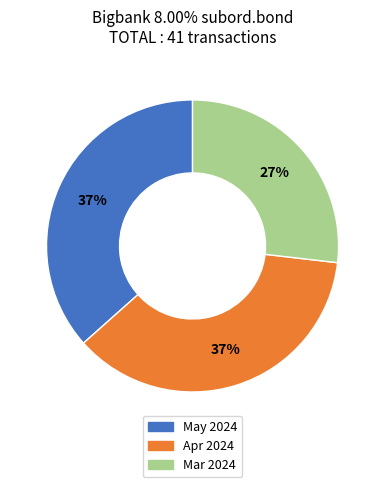

What is the ratio of the value at Mar 2024 to the value at May 2024?

0.7